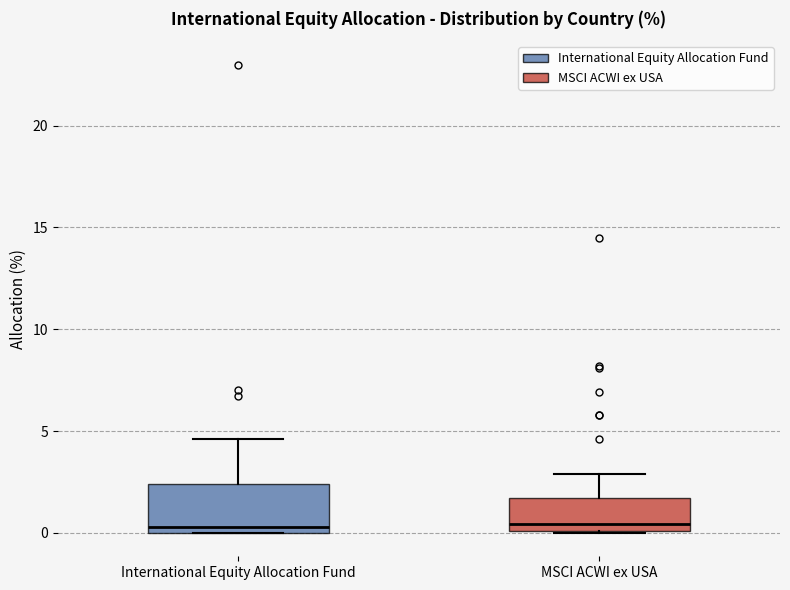

Reading left to right, read every box against the y-axis: the position of its median line, the range the box covers, and the ends of its whiskers. The values are not printed on the chart, so give them approximately, as read against the axis.

International Equity Allocation Fund: median 0.5, box 0.0 to 2.5, whiskers 0.0 to 4.5
MSCI ACWI ex USA: median 0.5, box 0.0 to 1.5, whiskers 0.0 to 3.0